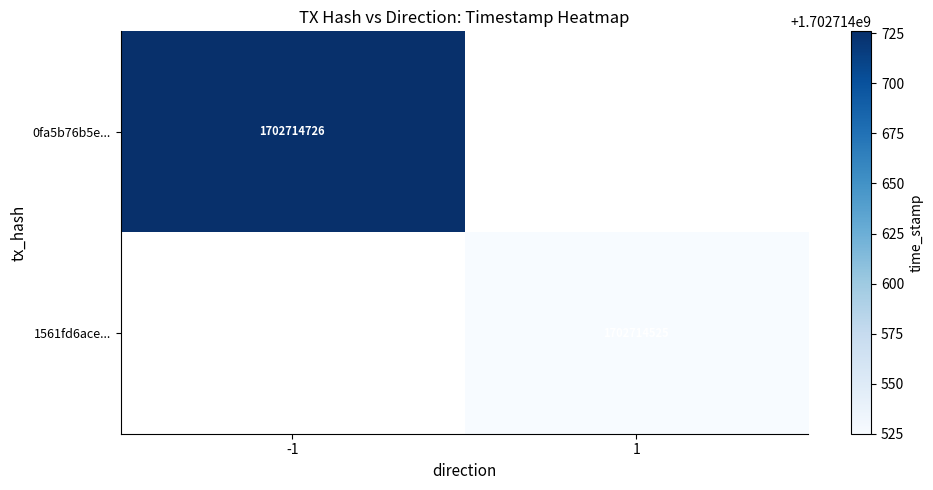

Is the value of 1561fd6ace803a2518460d89d702ded1ad354f5 at direction greater than the value of 0fa5b76b5edd8f8dfcb16a9c2e36cb9598f3c34 at direction?

Yes